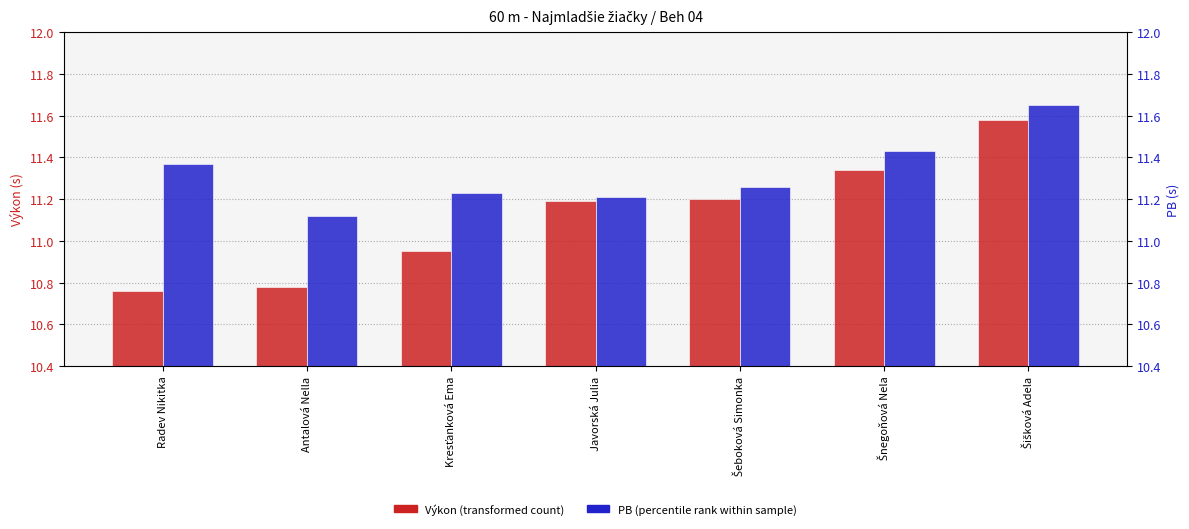

The value of PB at Šnegoňová Nela is 17.7. True or false?

False